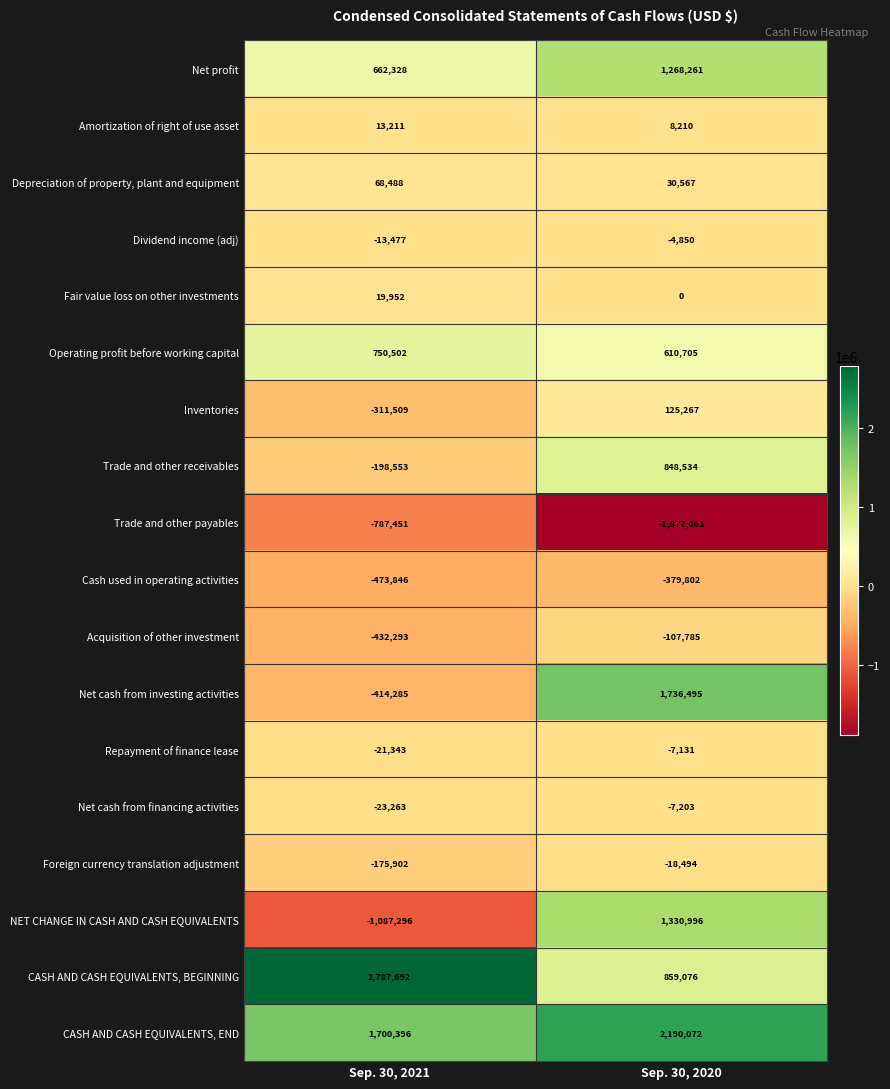

What is the smallest value displayed?

-1877061